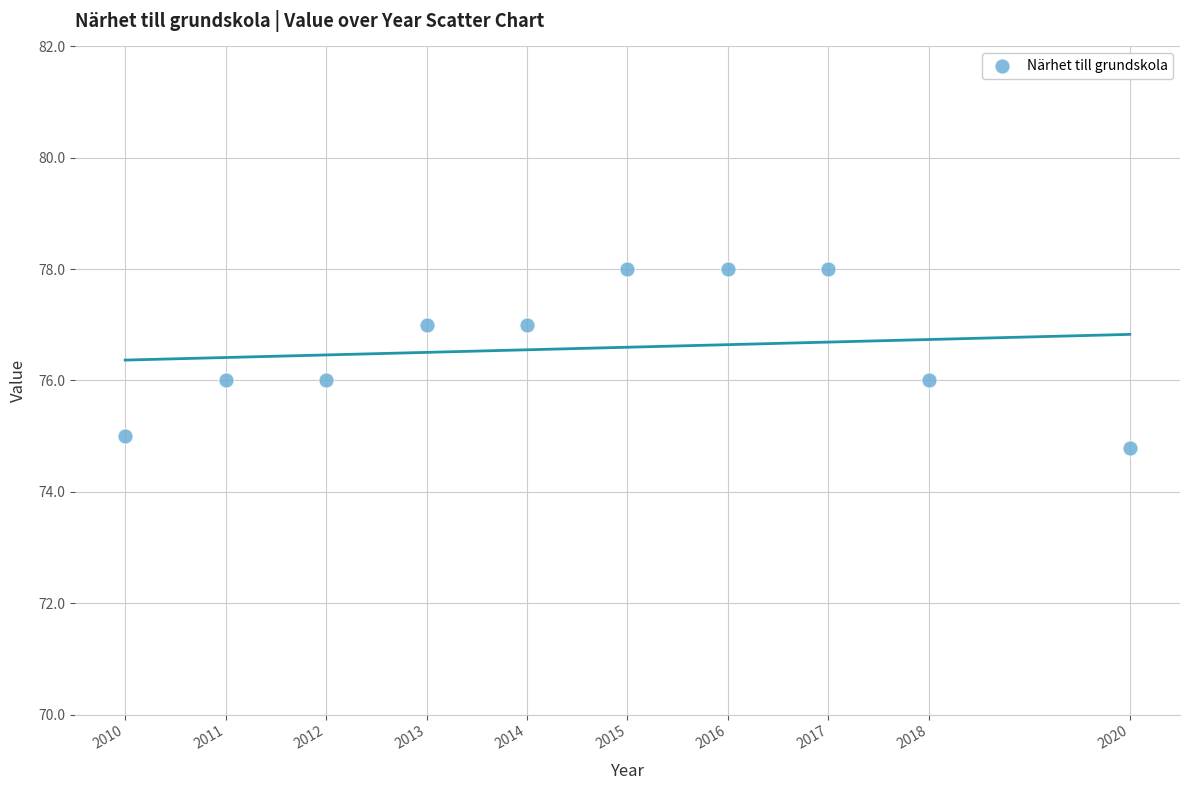

What is the average Y value?

76.6